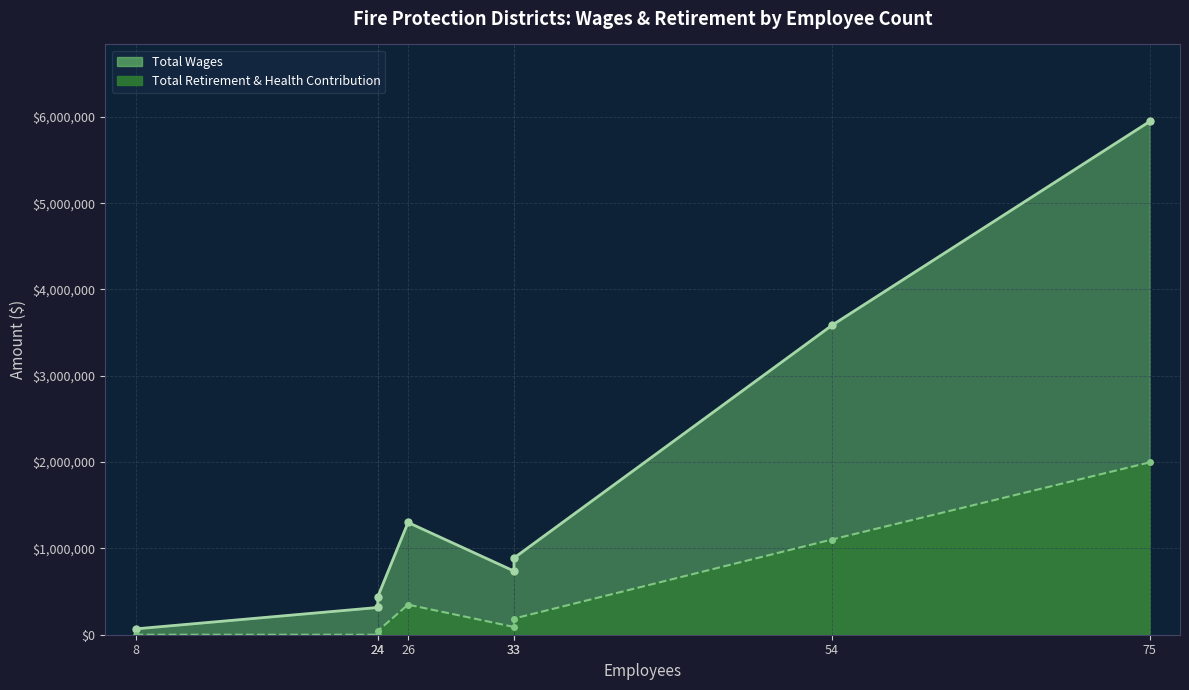

At how many categories does at least one series exceed 5423611?

1